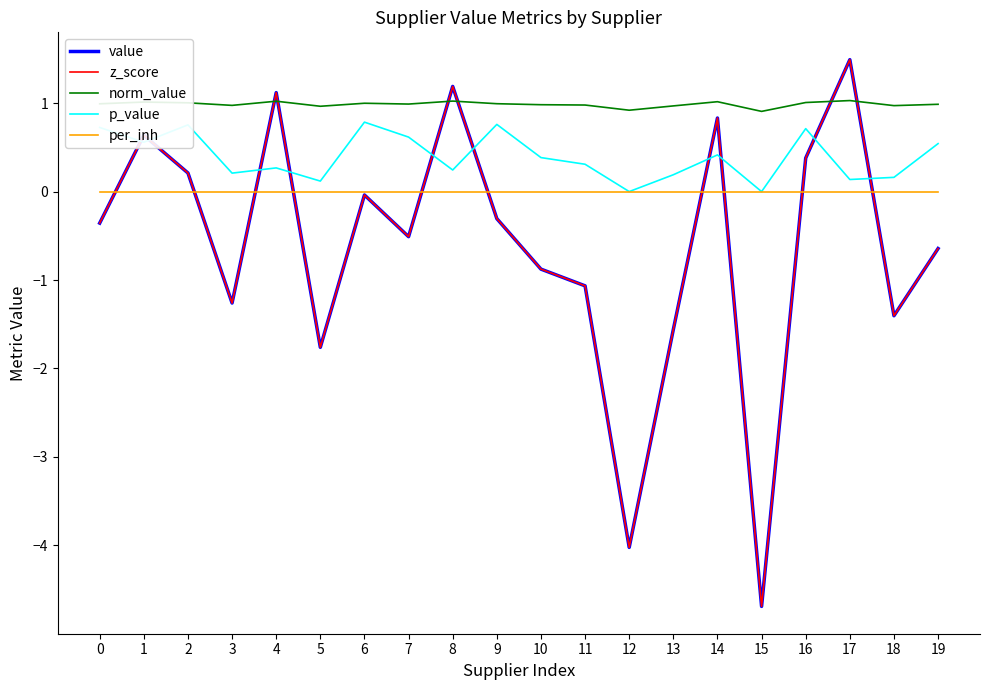

Does the chart have visible grid lines?

No